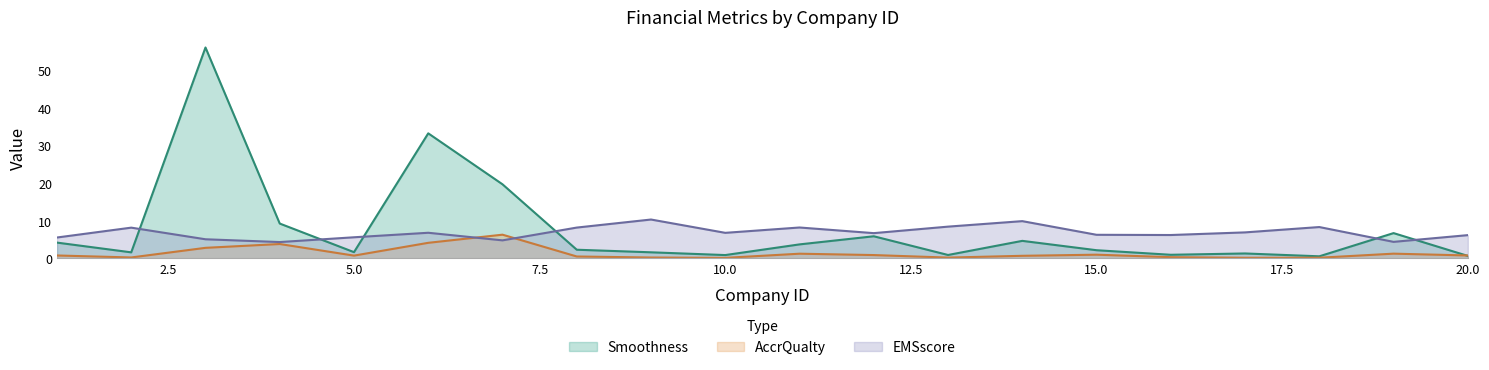

What is the sum of all EMSscore values?

136.8